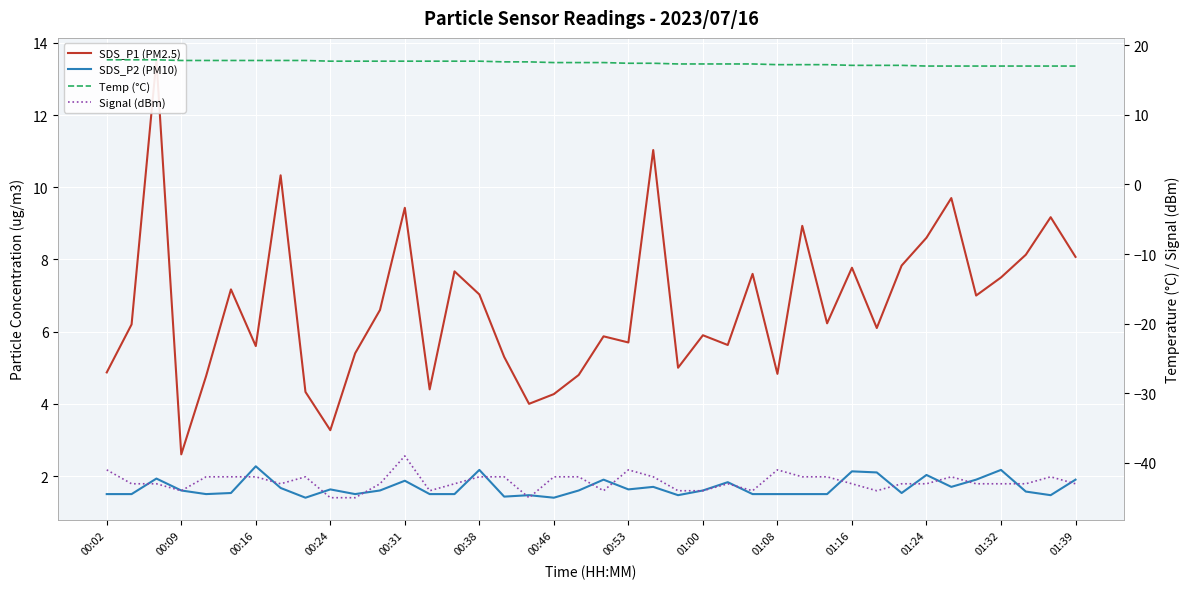

Which series changed the most between 01:32 and 34?

Signal (dBm)